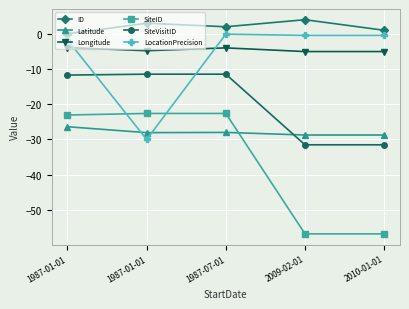

True or false: ID and LocationPrecision cross at least once.

False